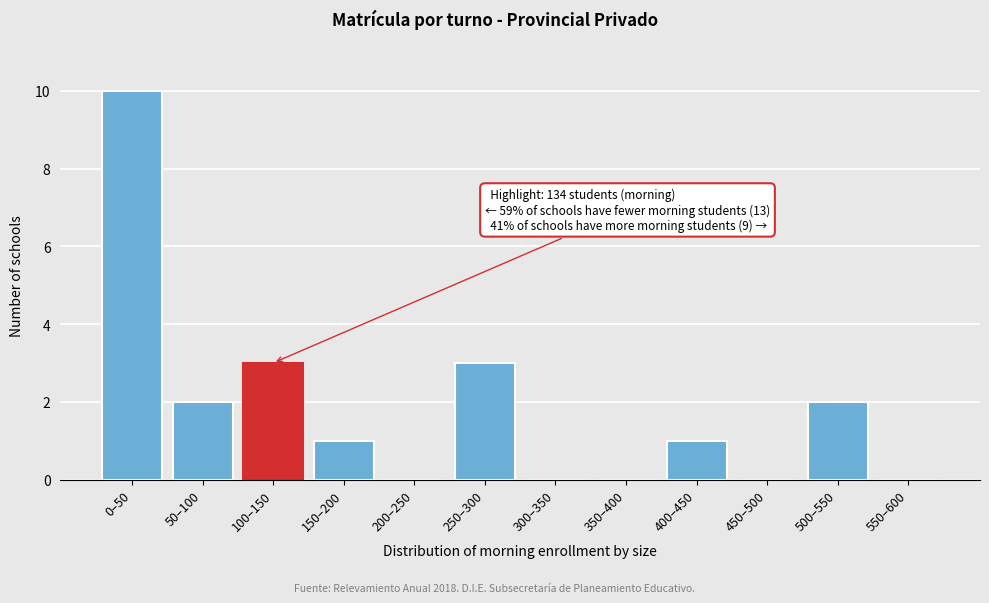

Reading left to right, list all the values displayed in this chart.

0–50=10	50–100=2	100–150=3	150–200=1	200–250=0	250–300=3	300–350=0	350–400=0	400–450=1	450–500=0	500–550=2	550–600=0